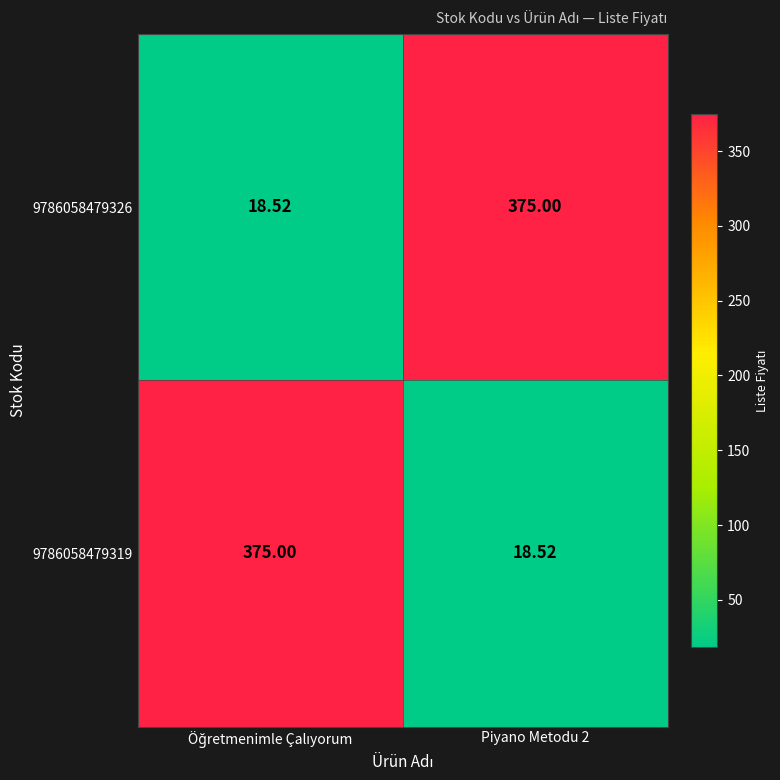

What is the total value across all series at Piyano Metodu 2?

393.5